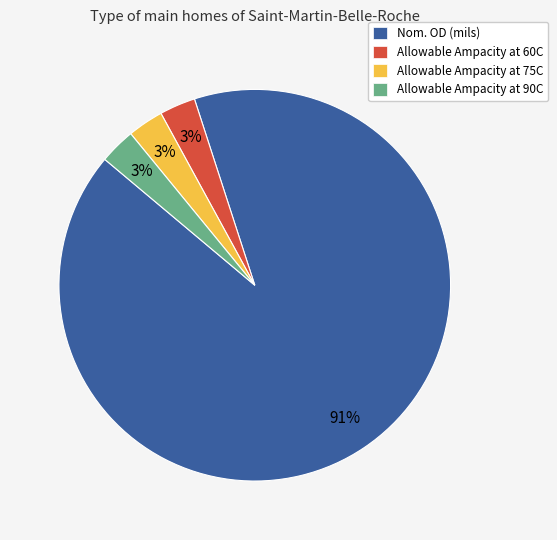

To the nearest percent, what percentage of the pie is Allowable Ampacity at 90C?

3%